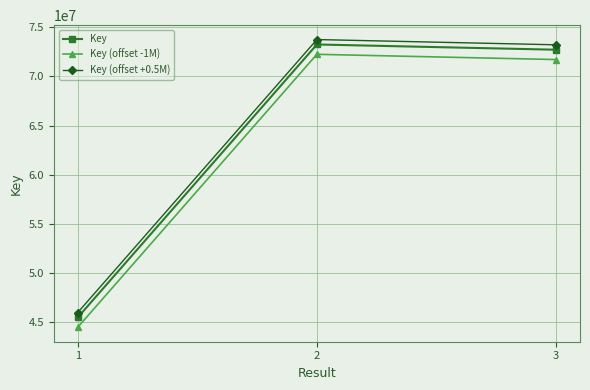

Rank the categories by Key (offset +0.5M) value from highest to lowest.

2, 3, 1